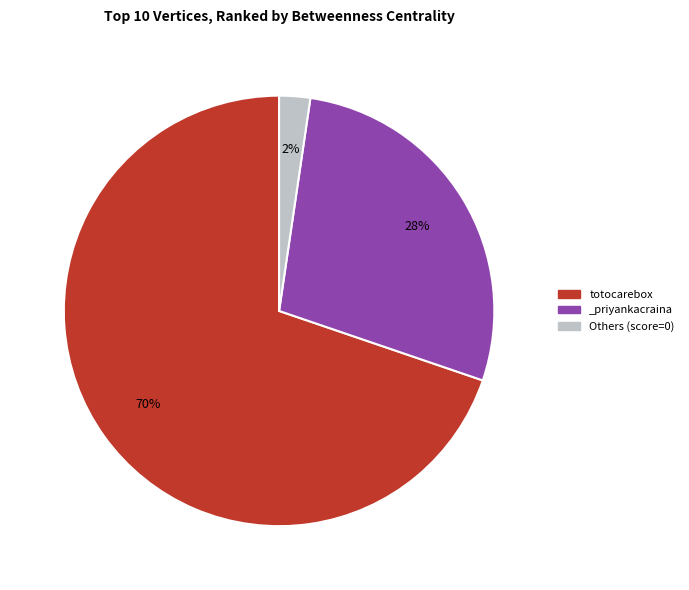

Which slice is the smallest?

Others (score=0)